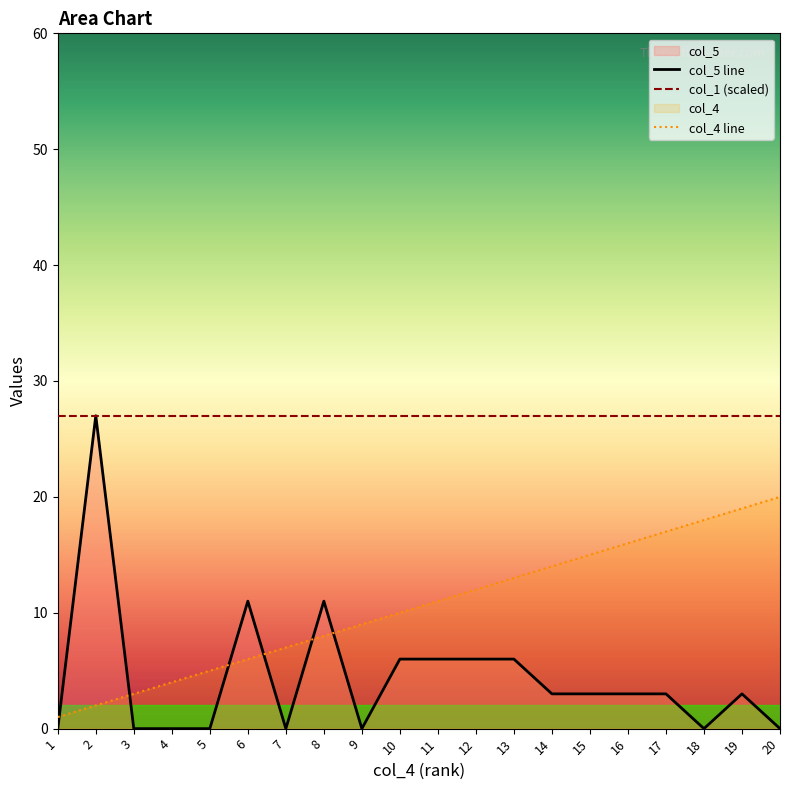

Reading left to right, transcribe all the data shown in this chart.

col_5 line: 1=0	2=27	3=0	4=0	5=0	6=11	7=0	8=11	9=0	10=6	11=6	12=6	13=6	14=3	15=3	16=3	17=3	18=0	19=3	20=0
col_1 (scaled): 1=27	2=27	3=27	4=27	5=27	6=27	7=27	8=27	9=27	10=27	11=27	12=27	13=27	14=27	15=27	16=27	17=27	18=27	19=27	20=27
col_4 line: 1=1	2=2	3=3	4=4	5=5	6=6	7=7	8=8	9=9	10=10	11=11	12=12	13=13	14=14	15=15	16=16	17=17	18=18	19=19	20=20